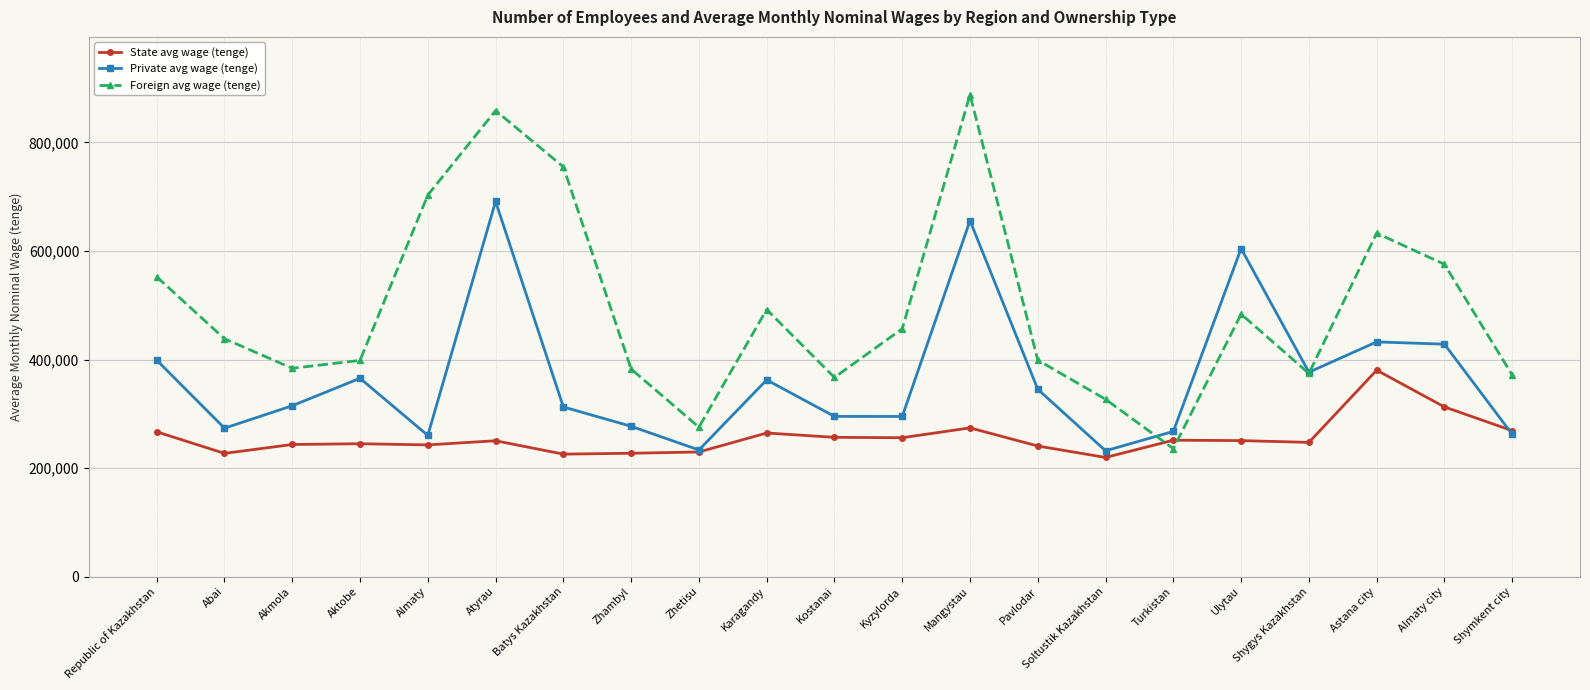

What position from the left is Batys Kazakhstan?

7